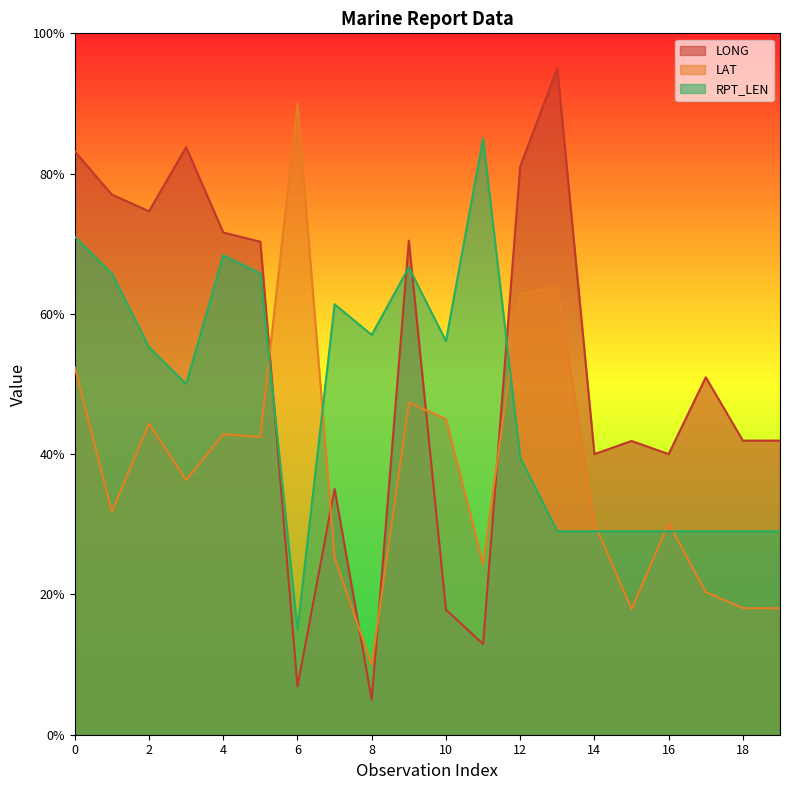

The RPT_LEN series shows 100.0 at 3. True or false?

True